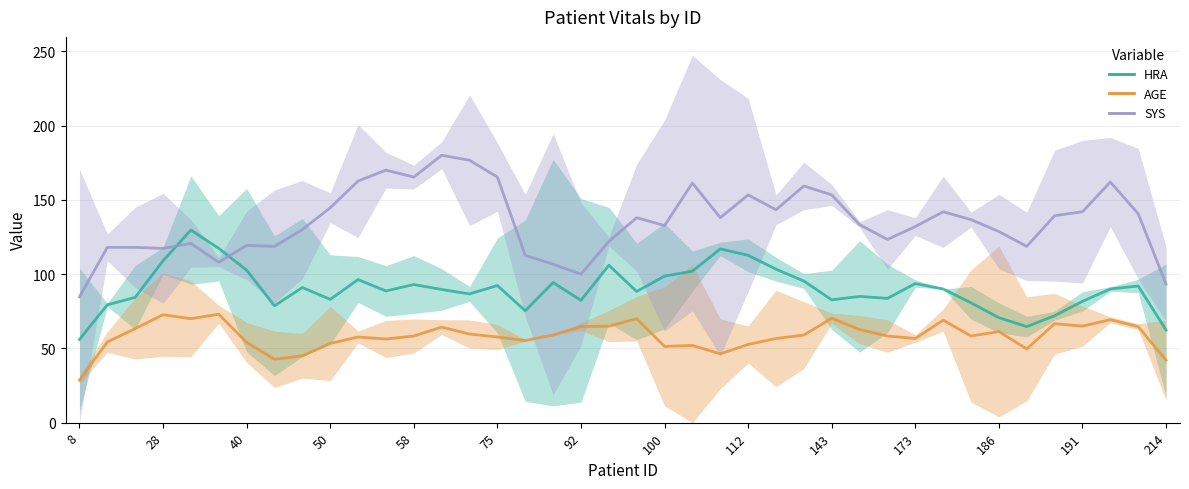

What is the lowest value of the AGE series?

28.7